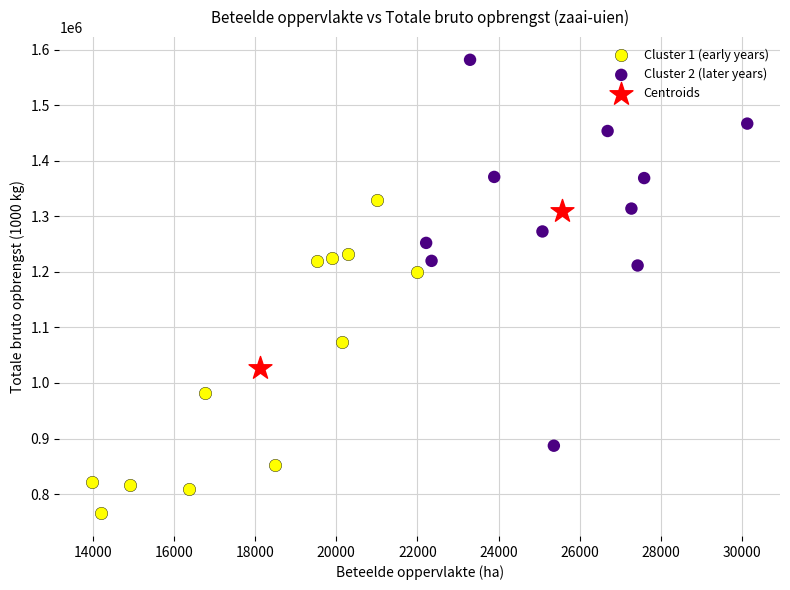

Which series has the widest spread of Y values?

Cluster 2 (later years)